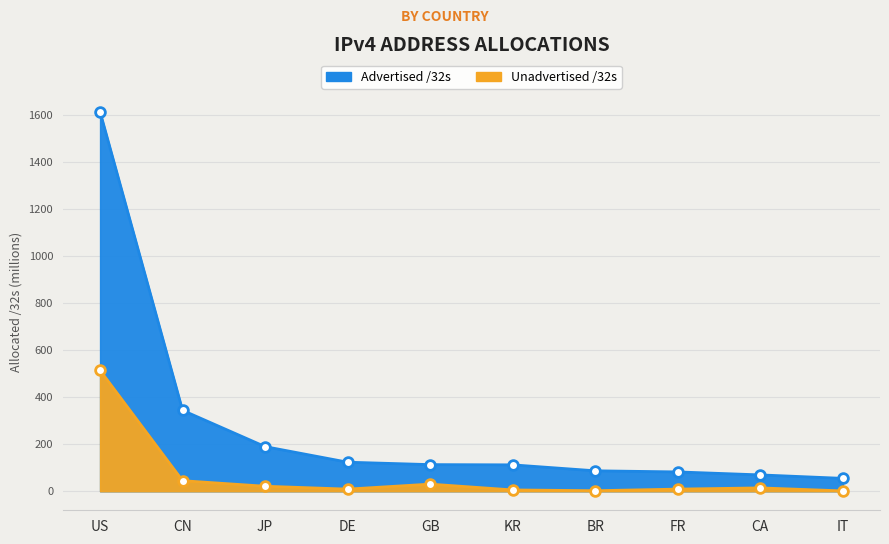

What are all the series names shown in the legend?

Advertised /32s, Unadvertised /32s